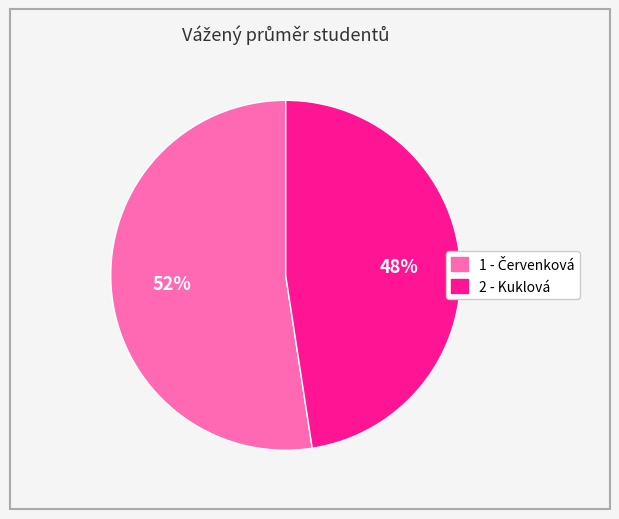

Is it true that 2 - Kuklová is 41% of the pie?

False